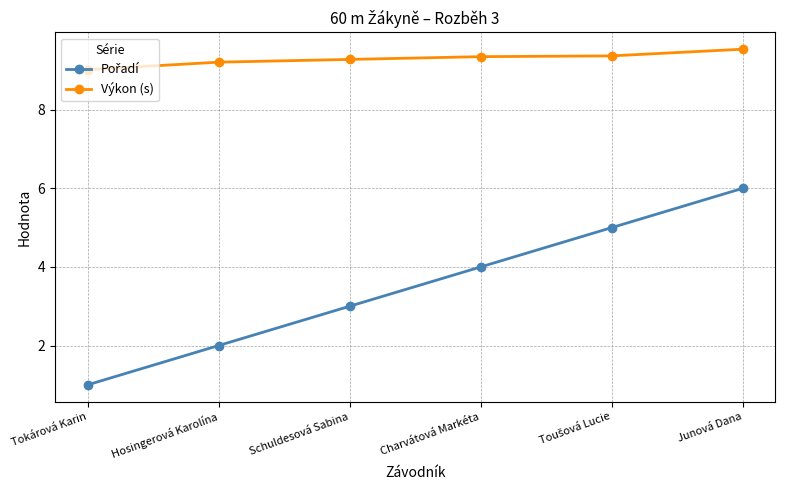

What is the highest value of the Výkon (s) series?

9.5